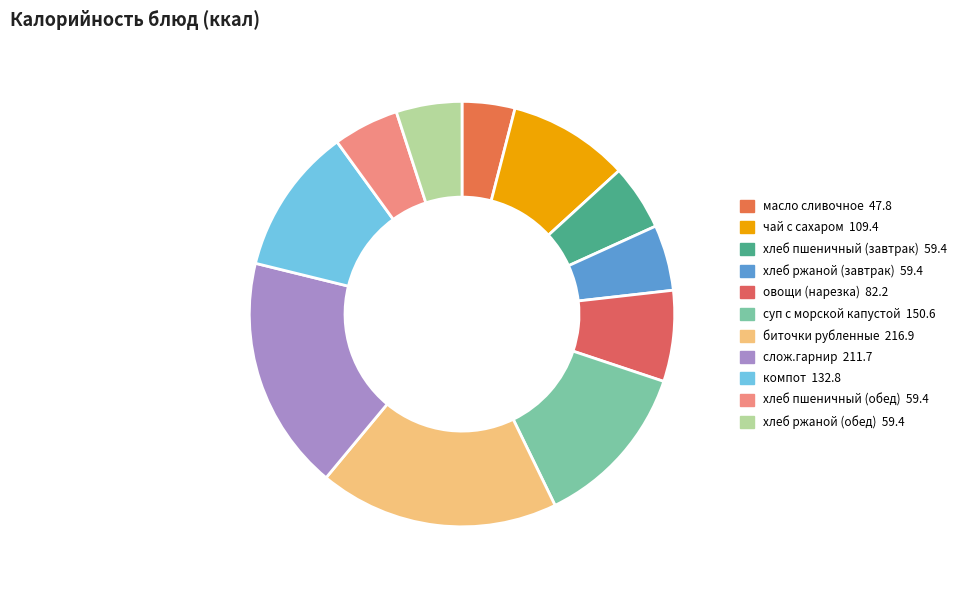

How many slices are in this pie chart?

11